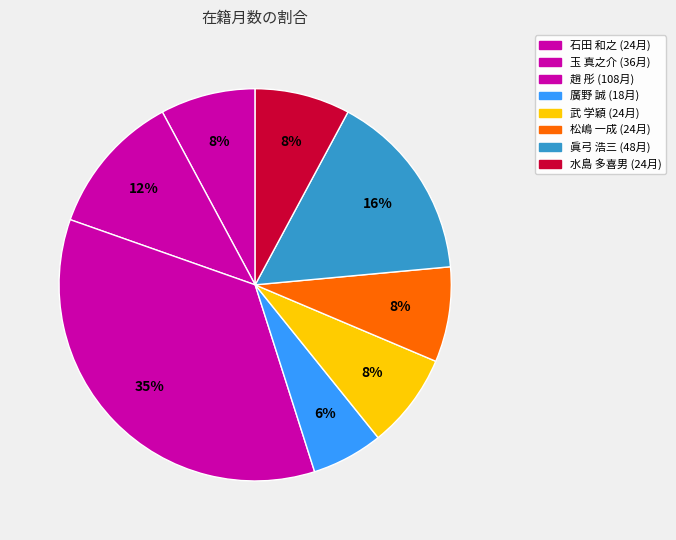

Does any single category account for the majority?

No